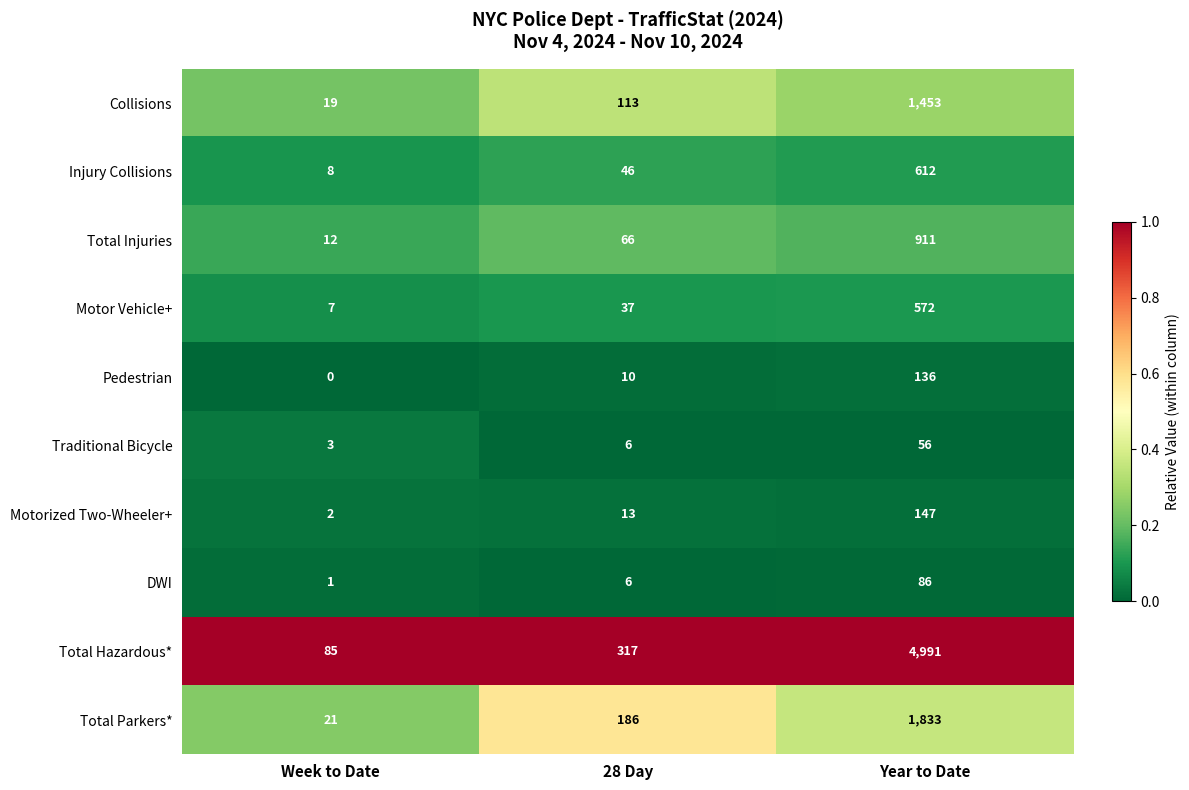

Rank the categories by DWI value from lowest to highest.

Week to Date, 28 Day, Year to Date